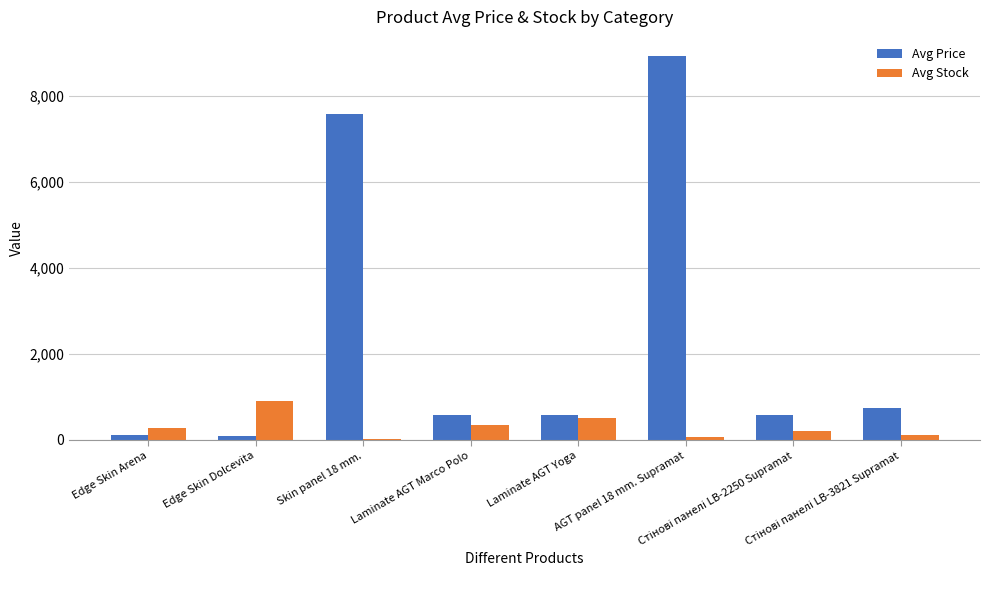

What is the sum of all Avg Stock values?

2443.2